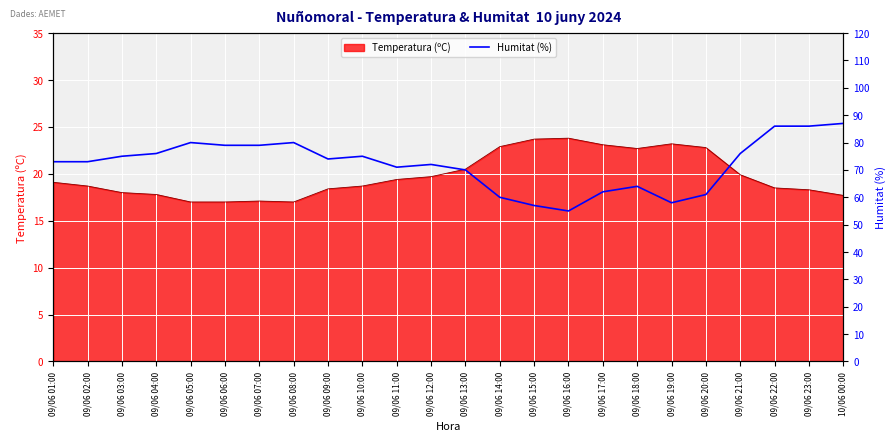

What is the greatest value displayed?

87